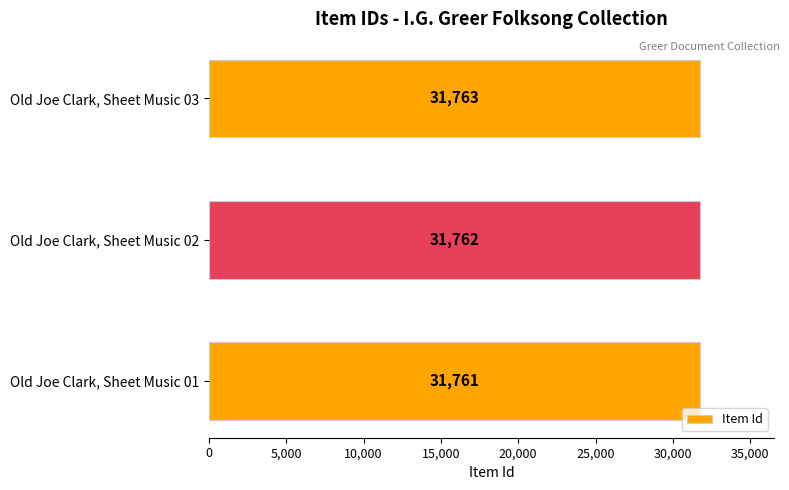

Are the bars horizontal?

Yes